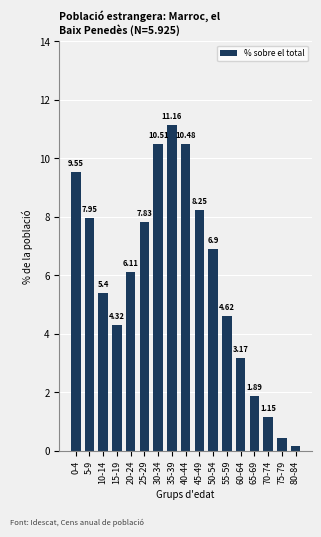

Are the bars horizontal?

No